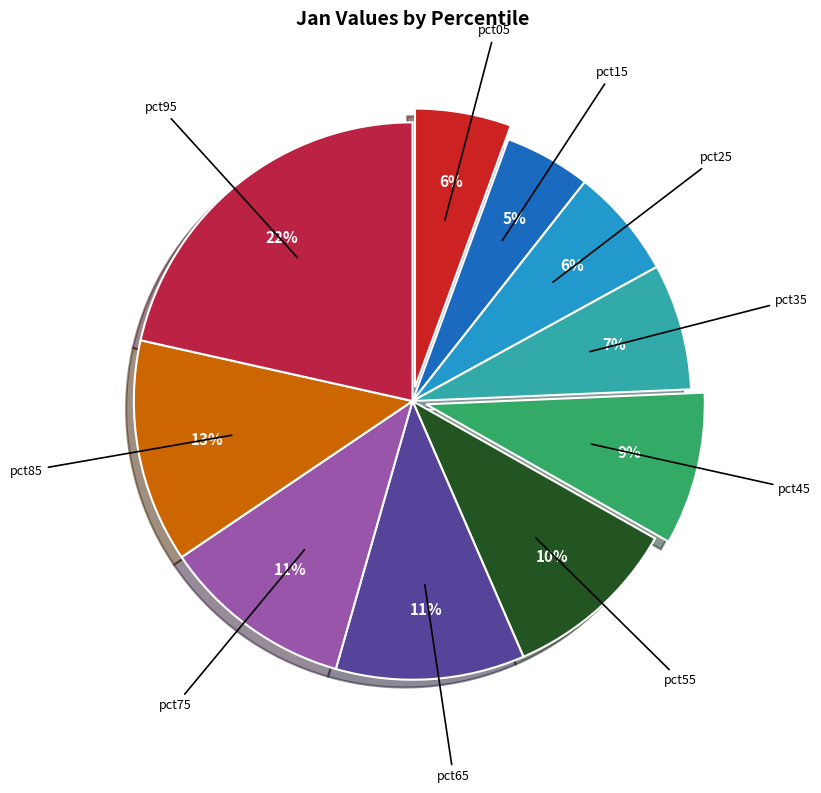

What percentage is the pct55 slice, to the nearest percent?

10%